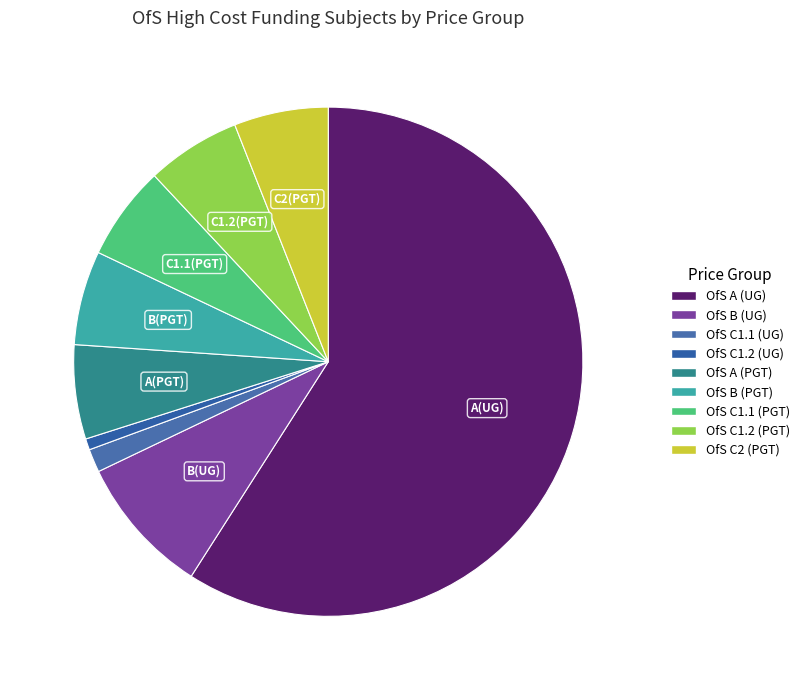

To the nearest percent, what percentage of the pie is OfS A (PGT)?

6%